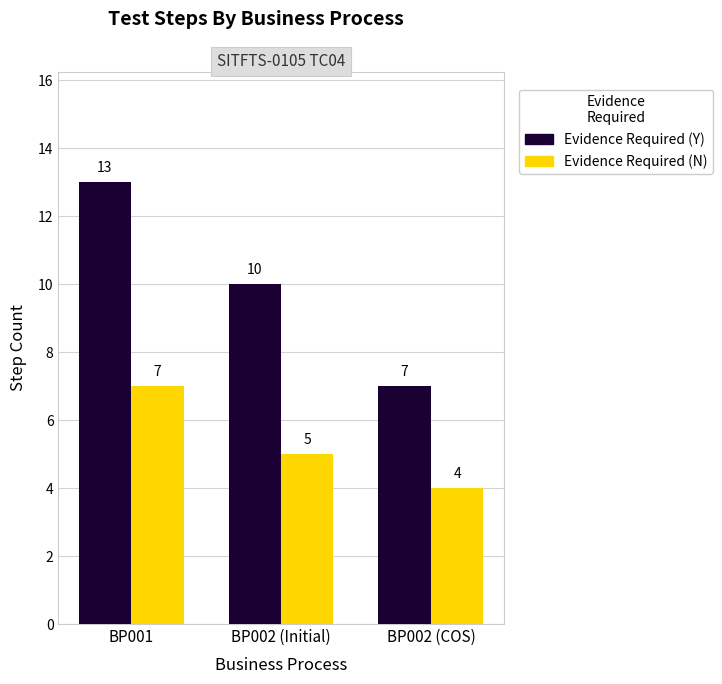

What is the minimum value shown in the chart?

4